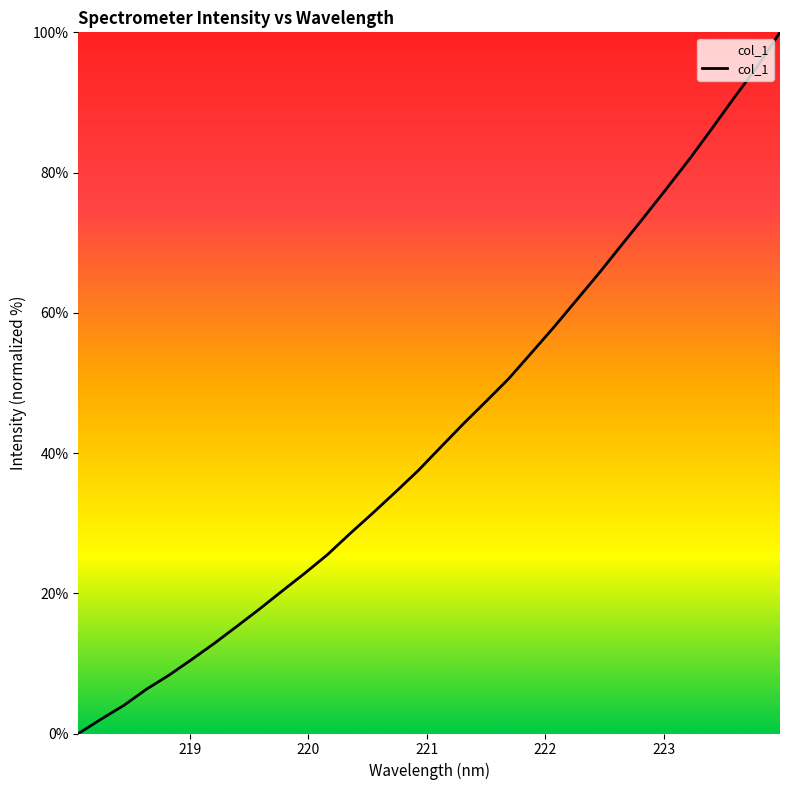

Does the chart have visible grid lines?

No